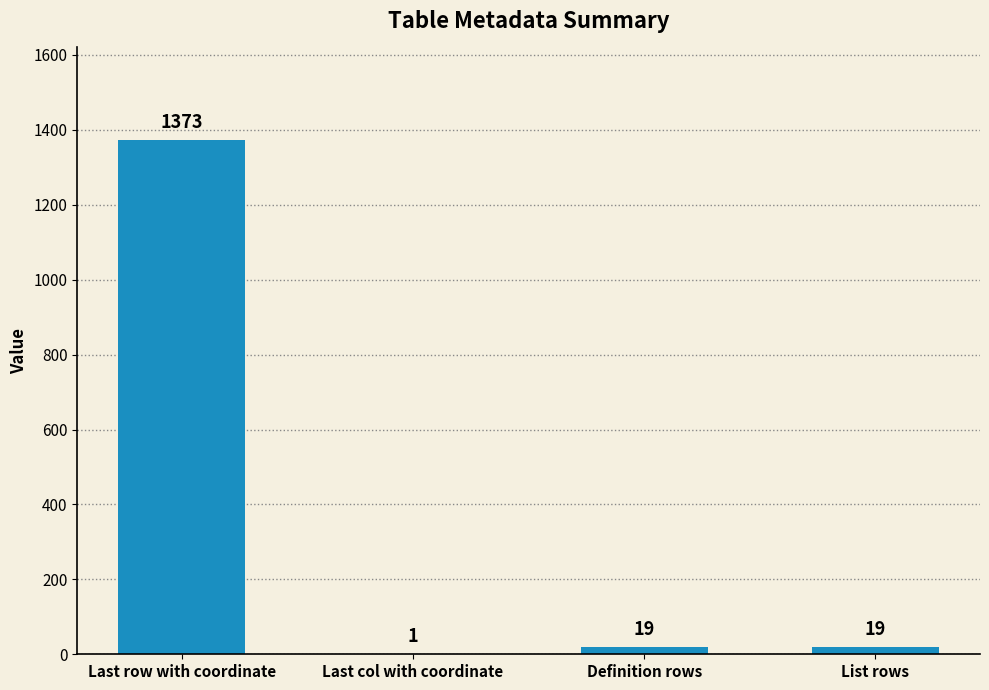

Reading left to right, what are all the values shown in this chart?

1373	1	19	19